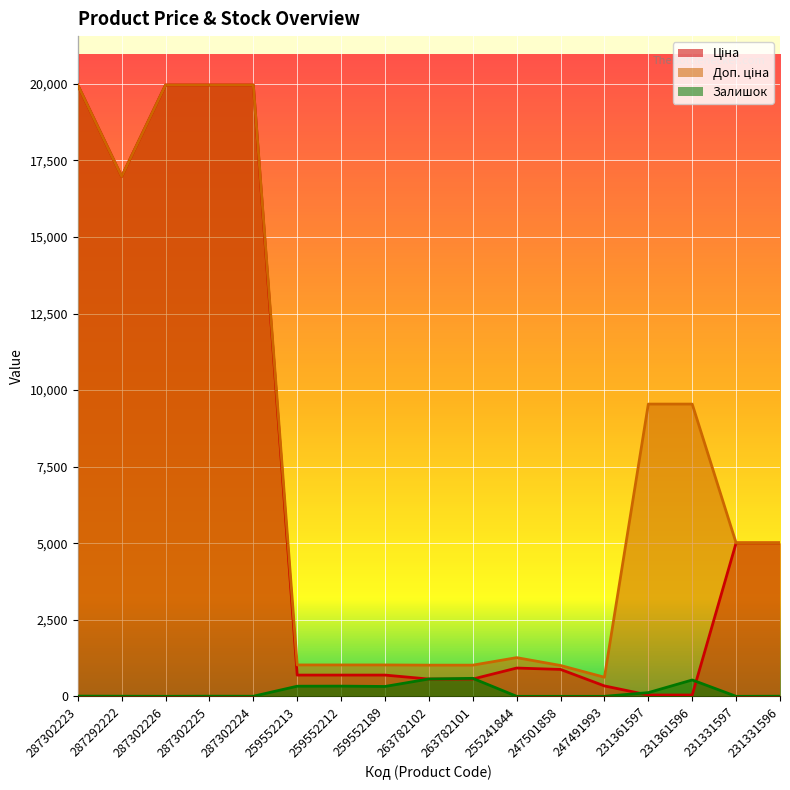

True or false: Доп. ціна and Залишок intersect in this chart.

False